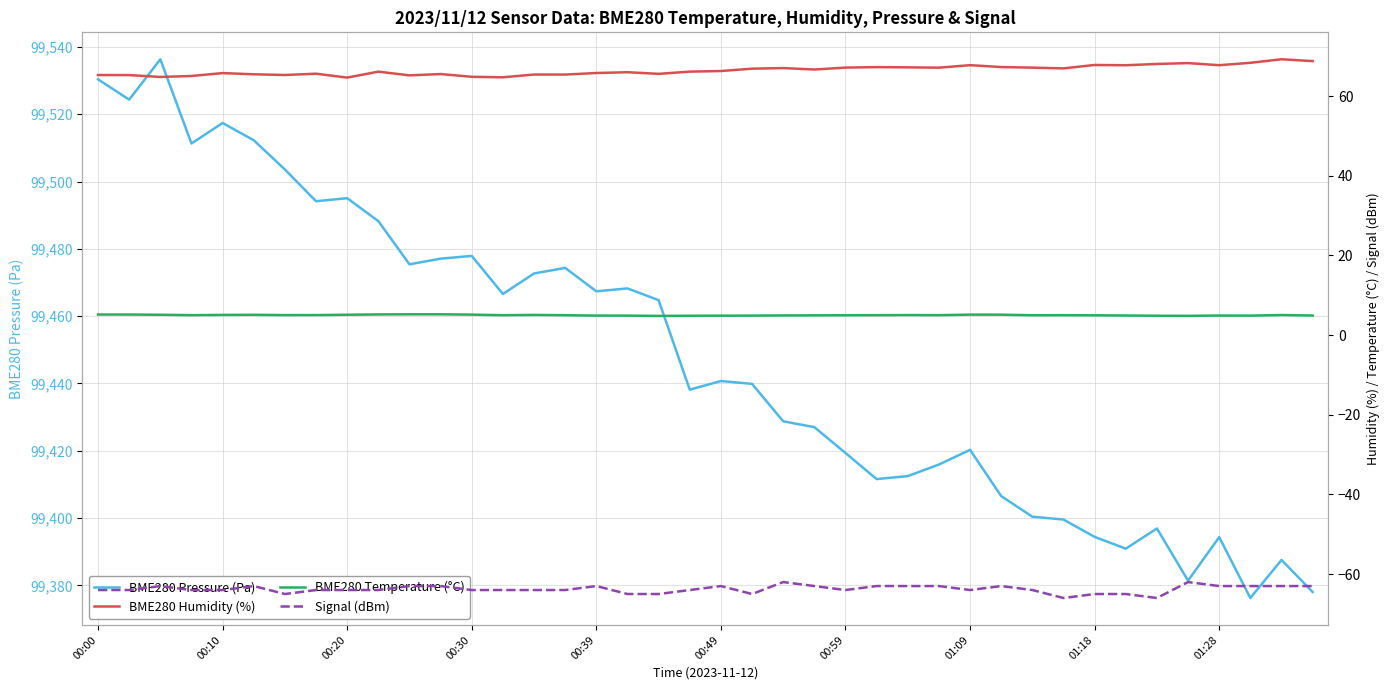

Is it true that BME280 Pressure (Pa) equals 99495.1 at 00:20?

True